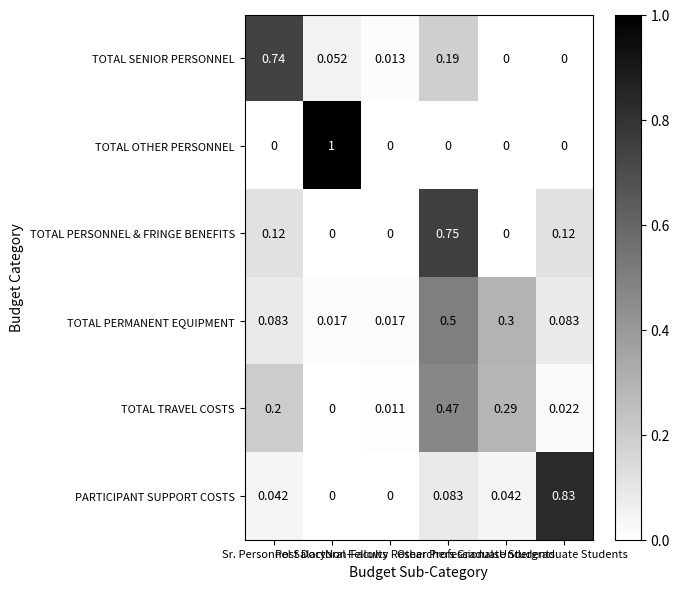

At which category is the sum across all series the highest?

Other Professionals